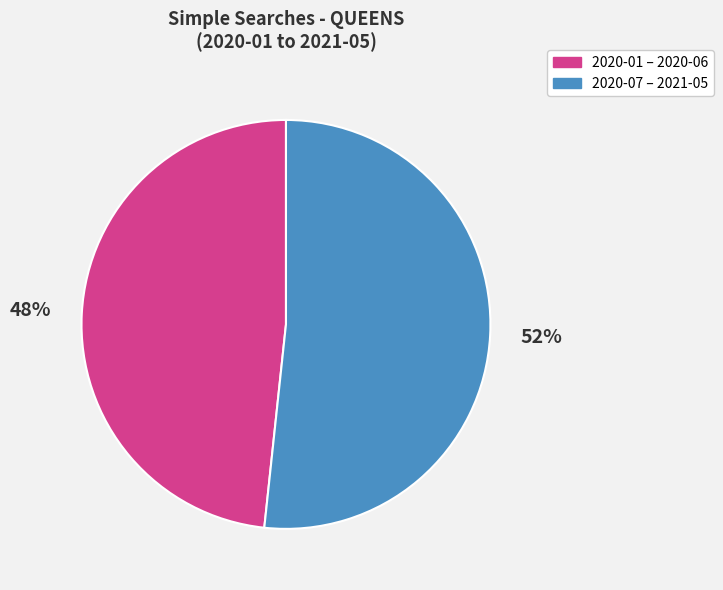

Count the number of slices in the pie.

2